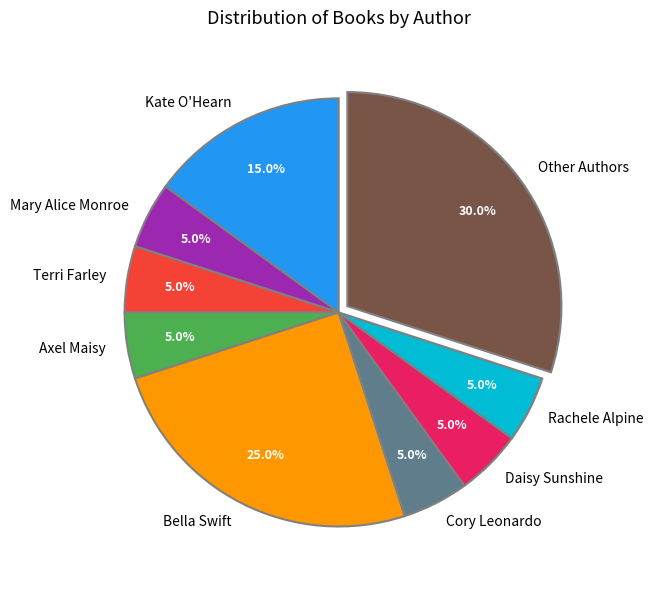

Which has a higher value, Kate O'Hearn or Daisy Sunshine?

Kate O'Hearn